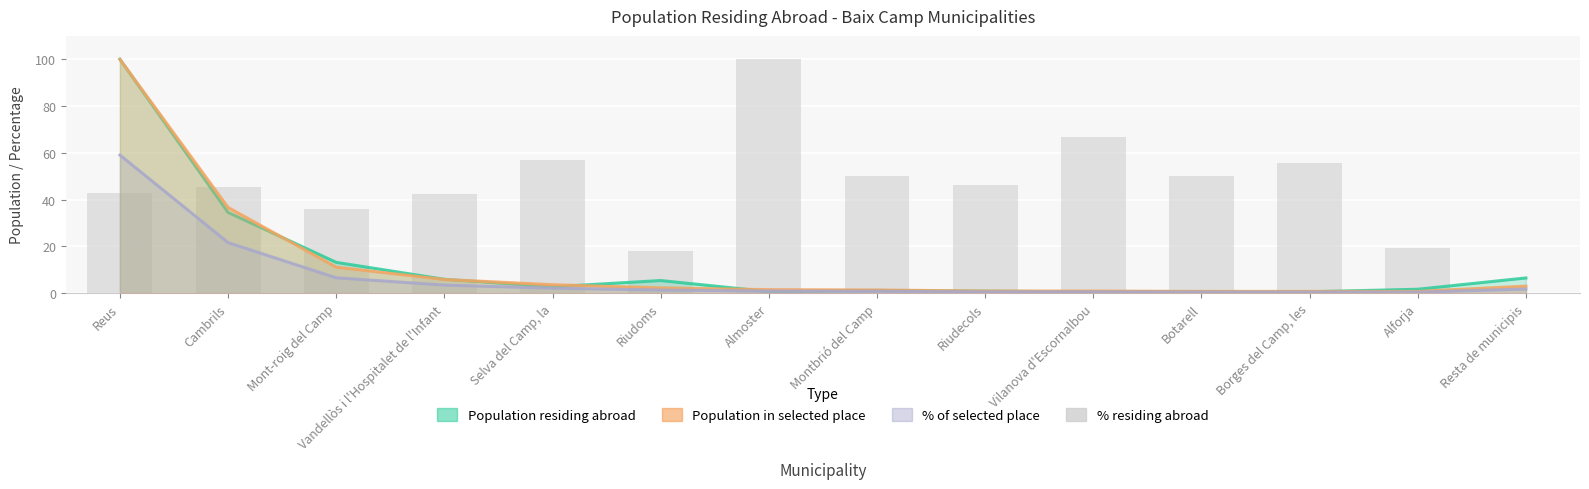

Are the bars grouped side by side (vs. stacked)?

No